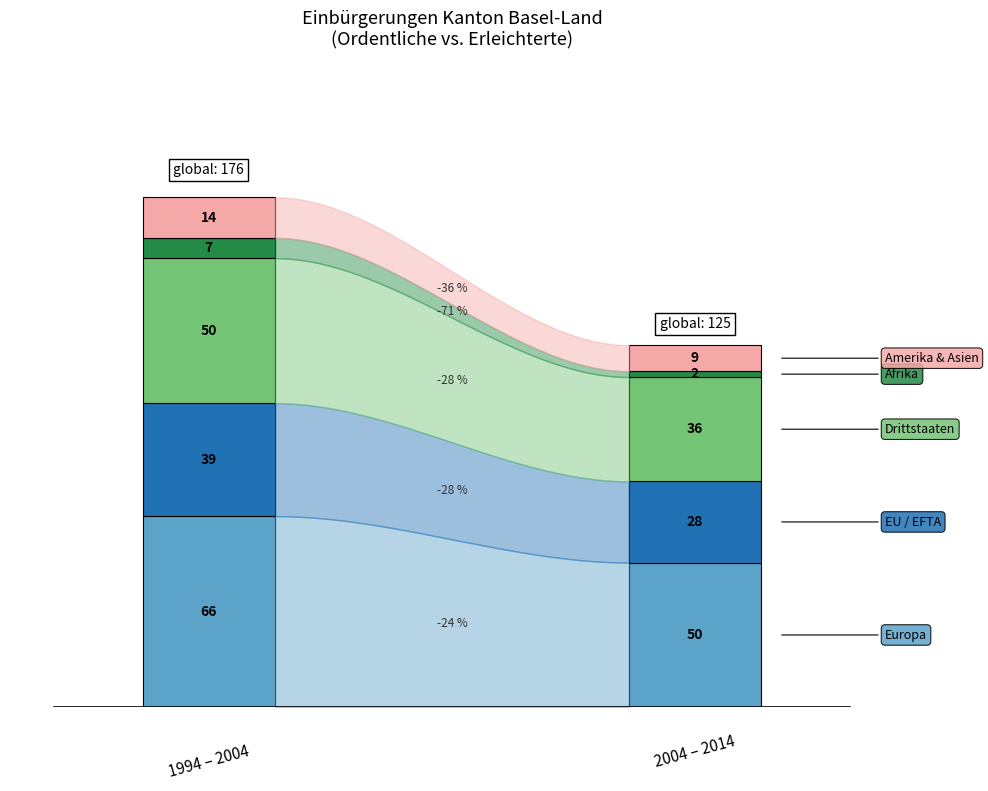

Are the bars horizontal?

No